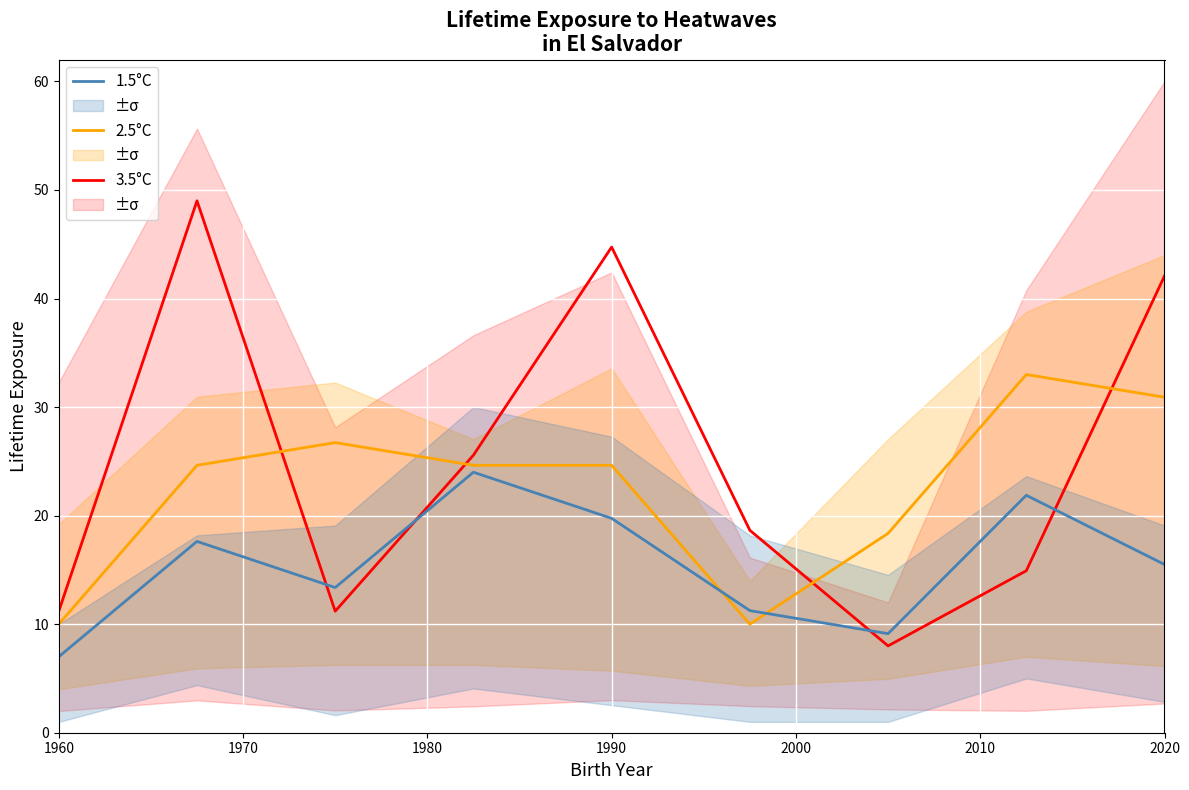

Which series ends up on top after the final intersection of 1.5°C and 3.5°C?

3.5°C